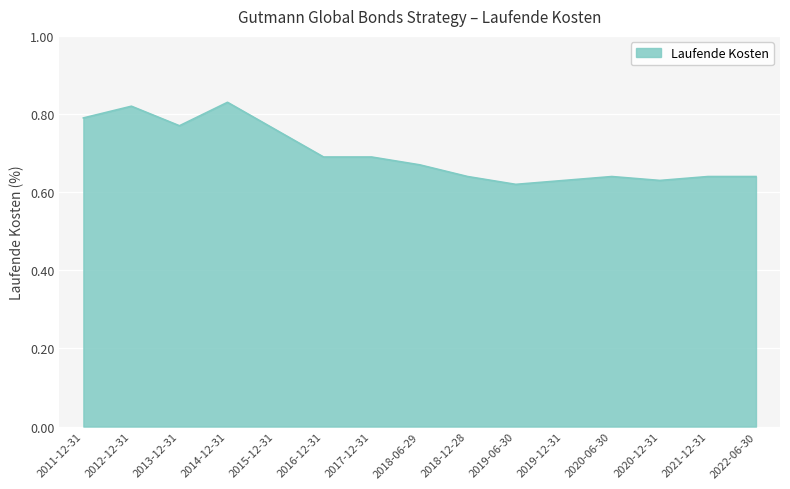

What position from the left is 2021-12-31?

14